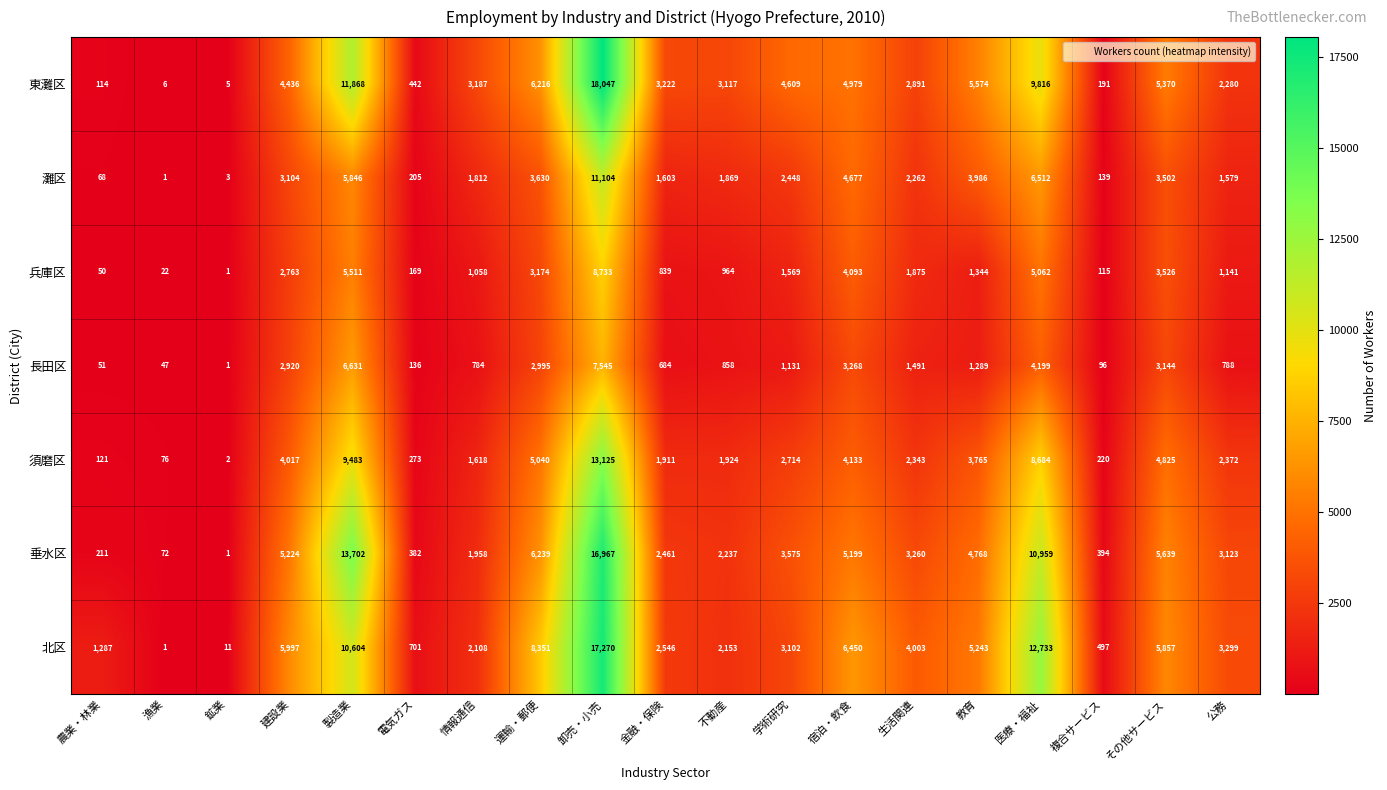

True or false: 垂水区 has a value of 4768 at 教育.

True